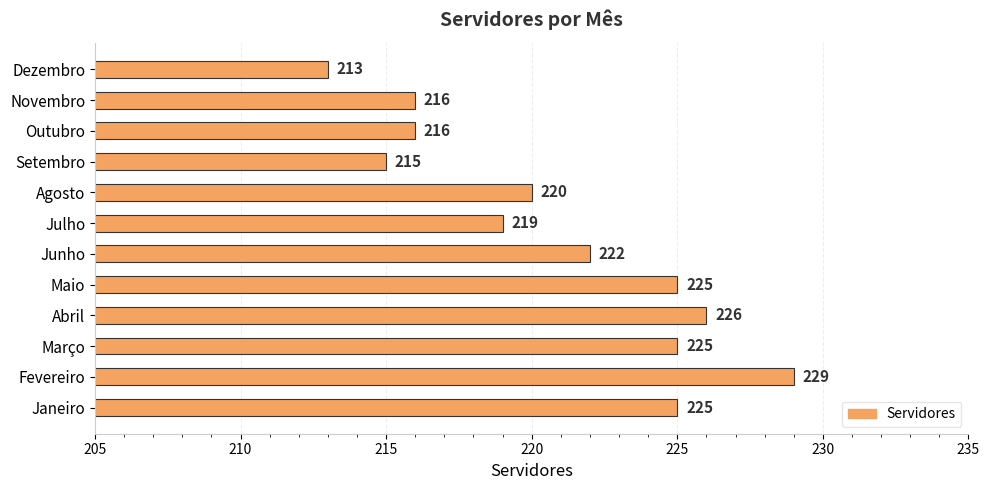

Approximately how many times larger is the value at Abril compared to Agosto?

1.0